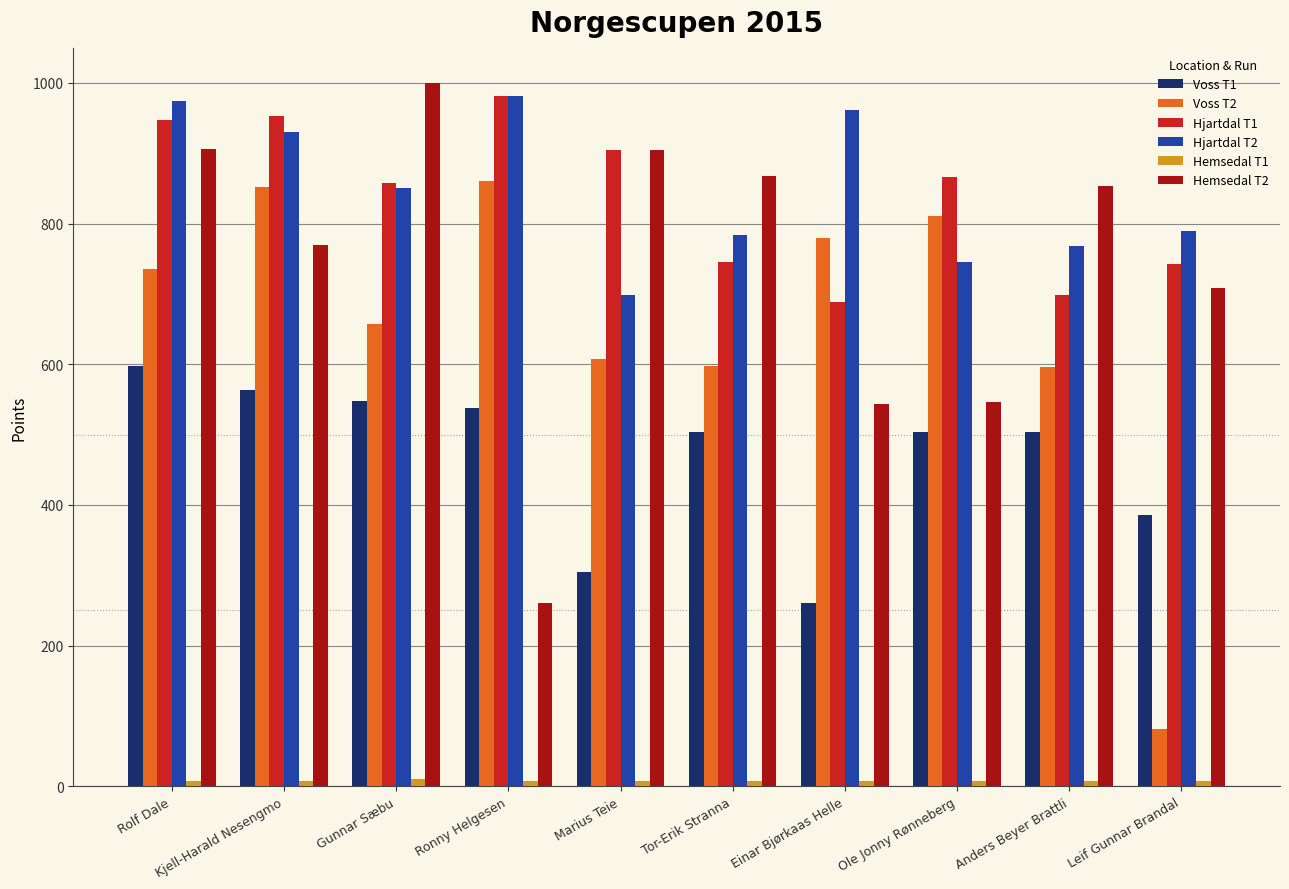

What is the maximum value shown in the chart?

1000